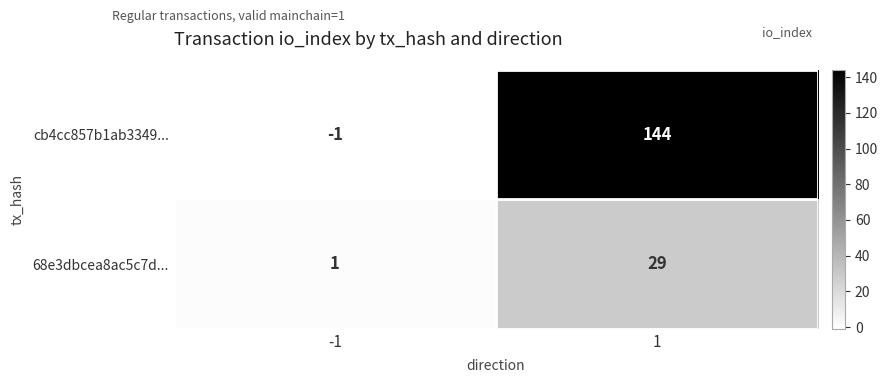

Which series changed the most between -1 and 1?

cb4cc857b1ab3349...